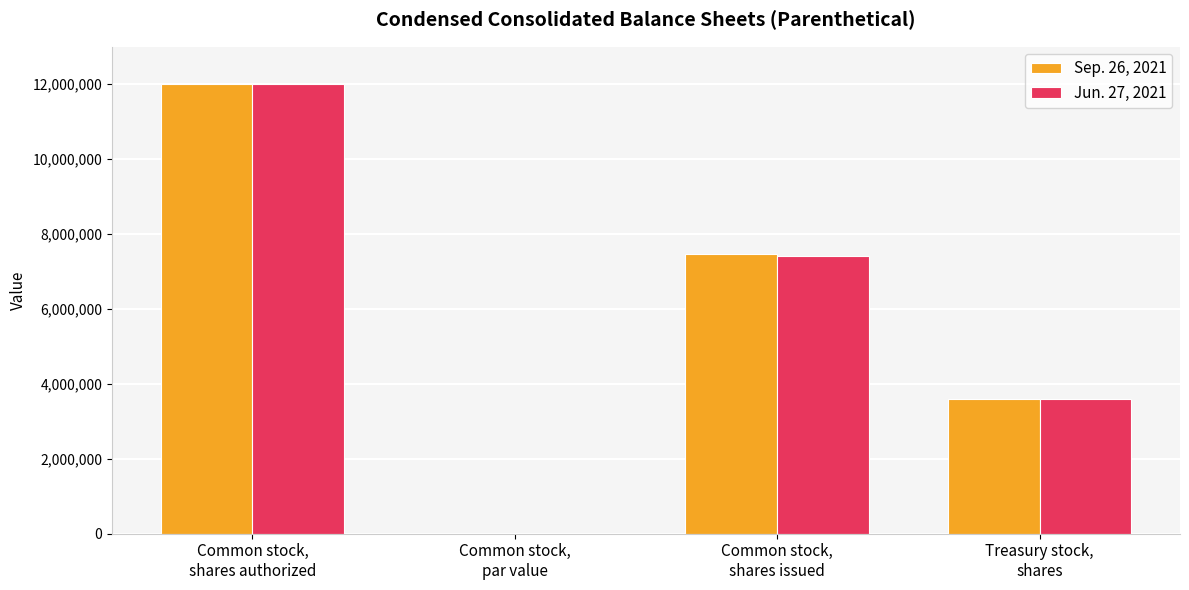

What is the highest value of the Jun. 27, 2021 series?

12000000.0